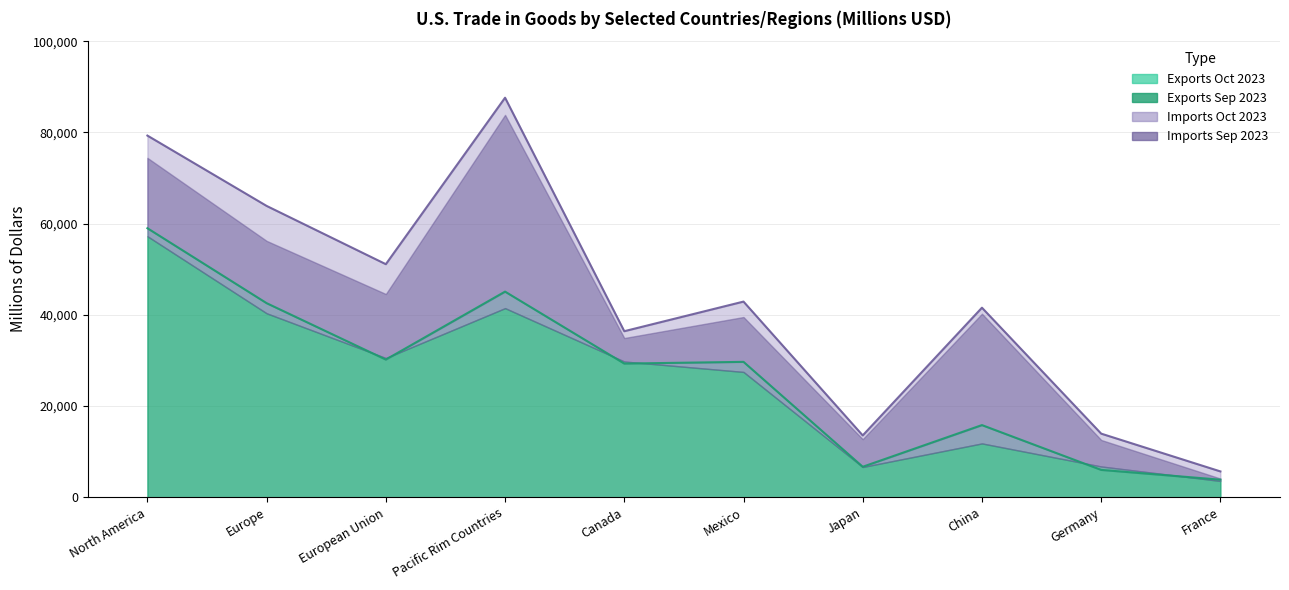

In Imports Oct 2023, how many points are lower than both neighbors (excluding endpoints)?

3